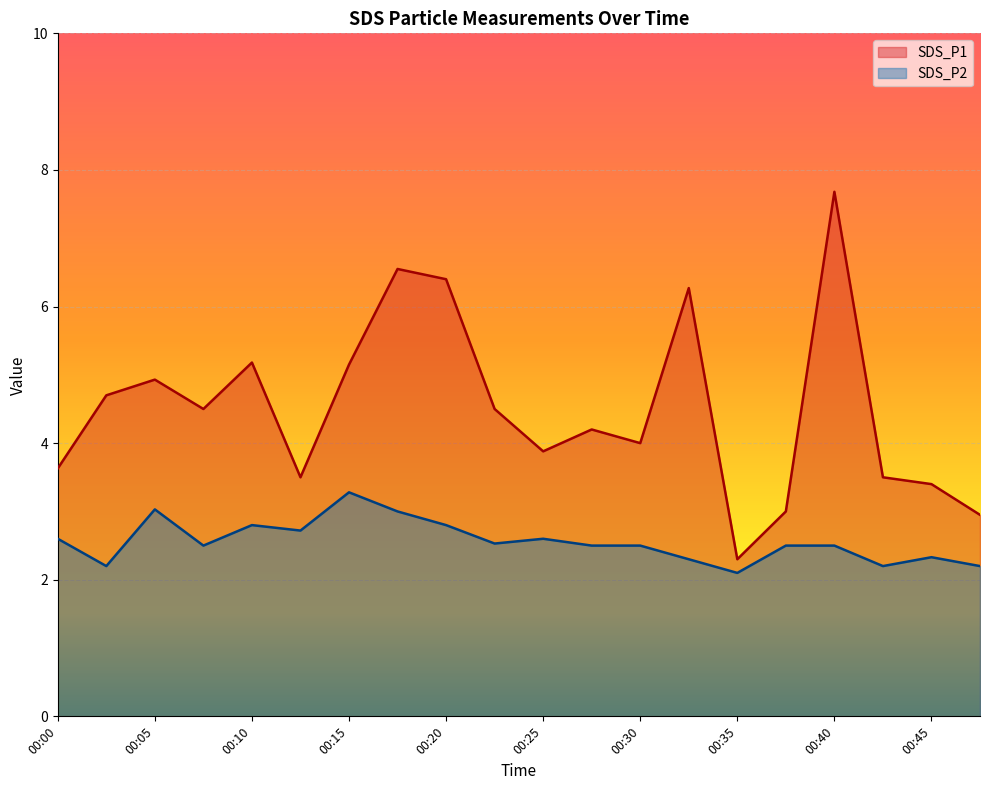

How many data points does each series have?

20